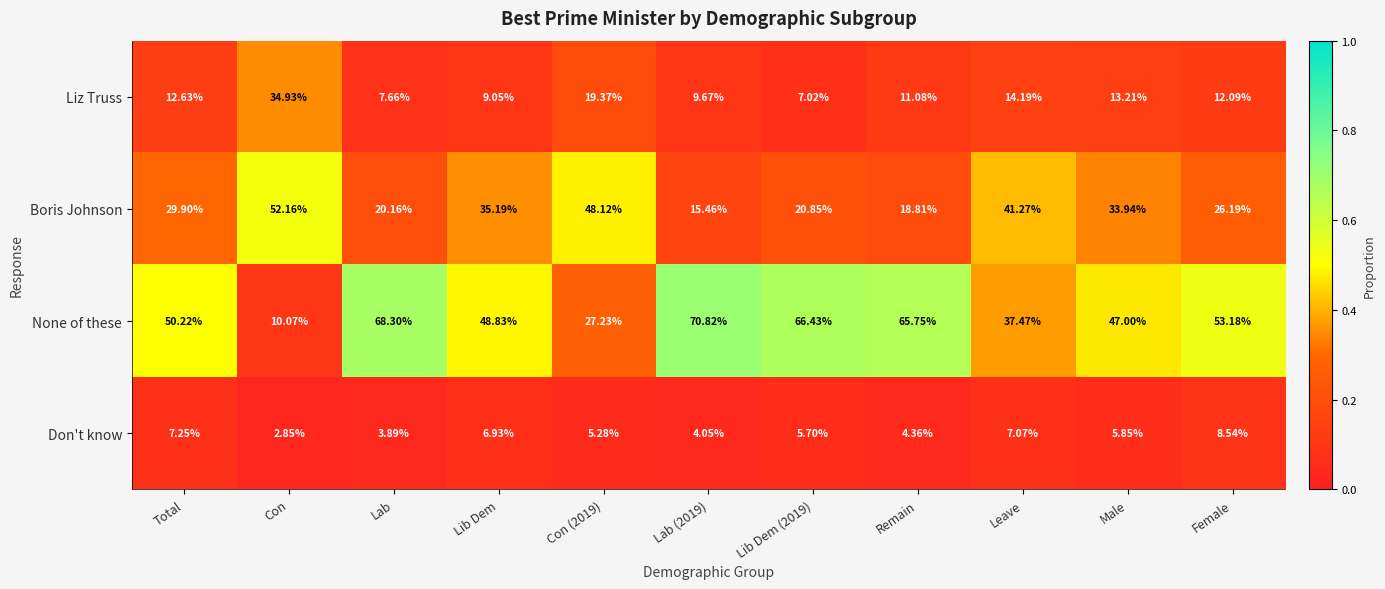

Where does the None of these series first go above 50?

Total